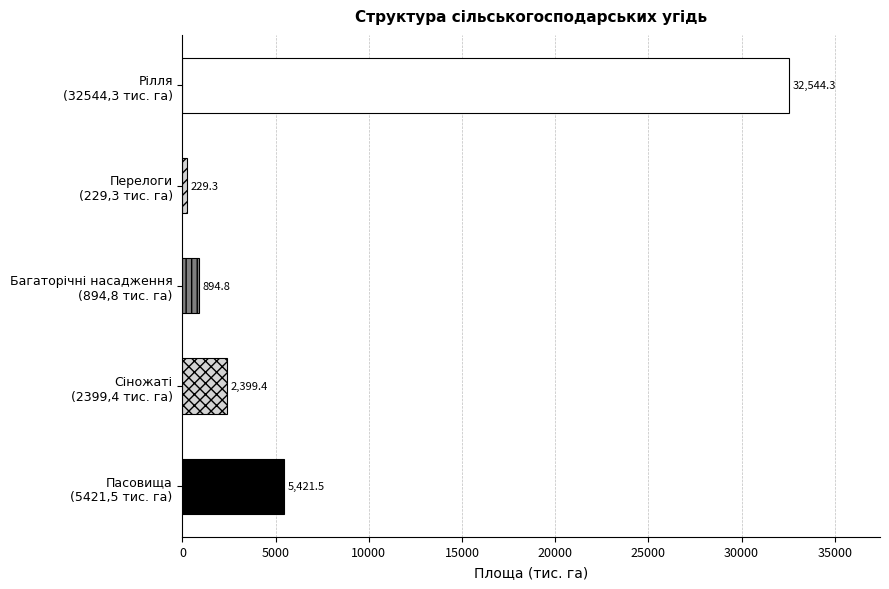

Does the chart contain stacked bars?

No